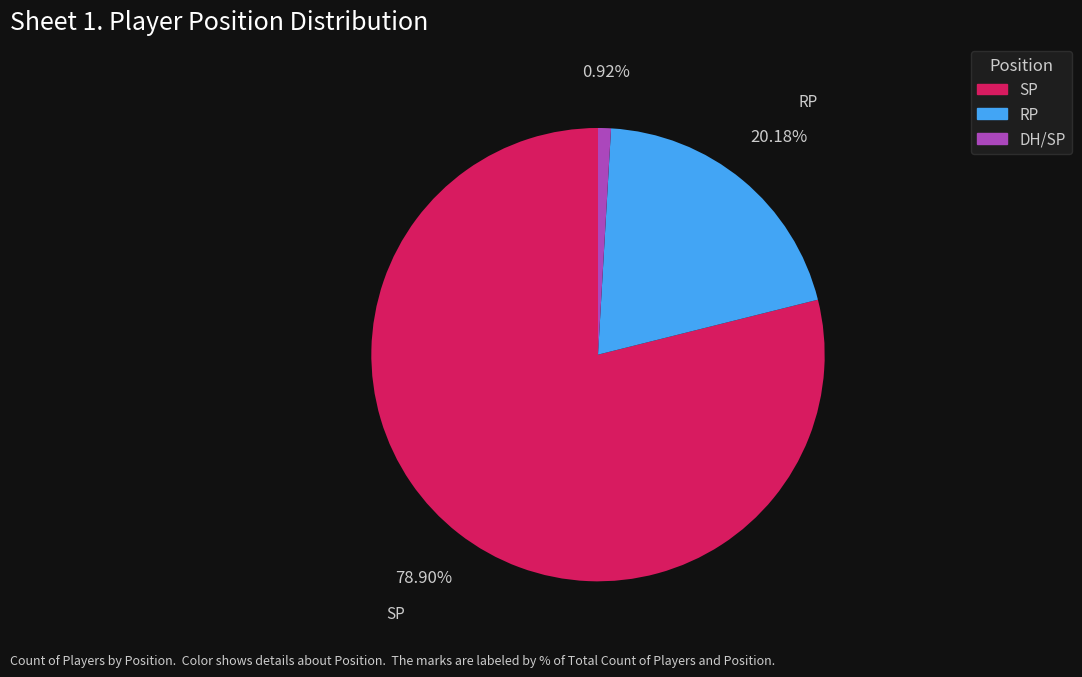

Does RP represent more than half of the total?

No